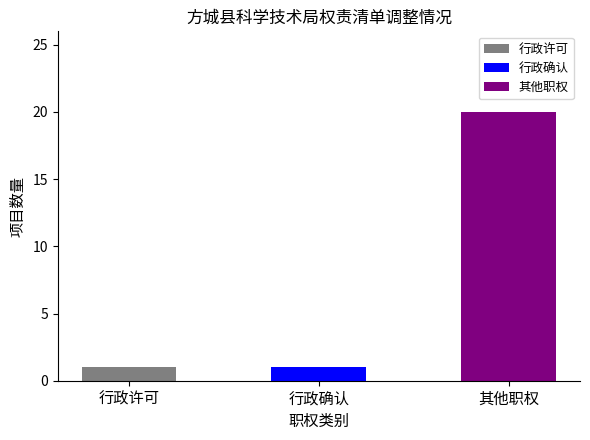

What position from the right is 行政确认?

2